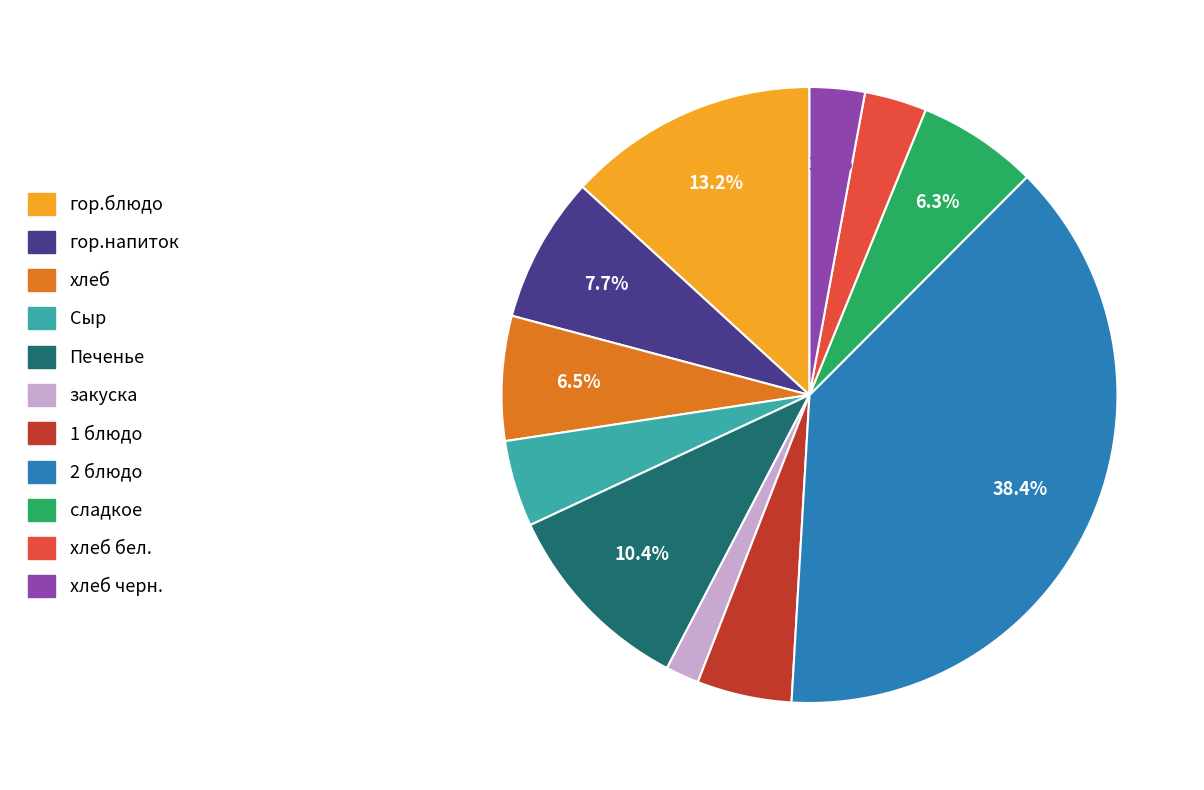

Is there any slice that represents more than half of the pie?

No